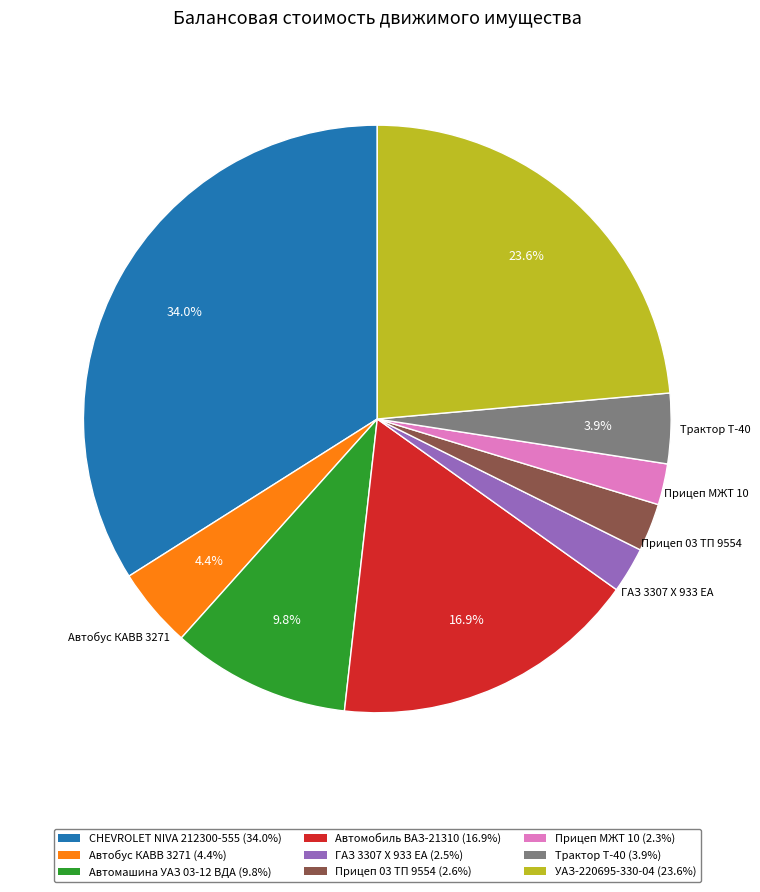

Combined, do CHEVROLET NIVA 212300-555 (34.0%) and Автомобиль ВАЗ-21310 (16.9%) account for over 50%?

Yes